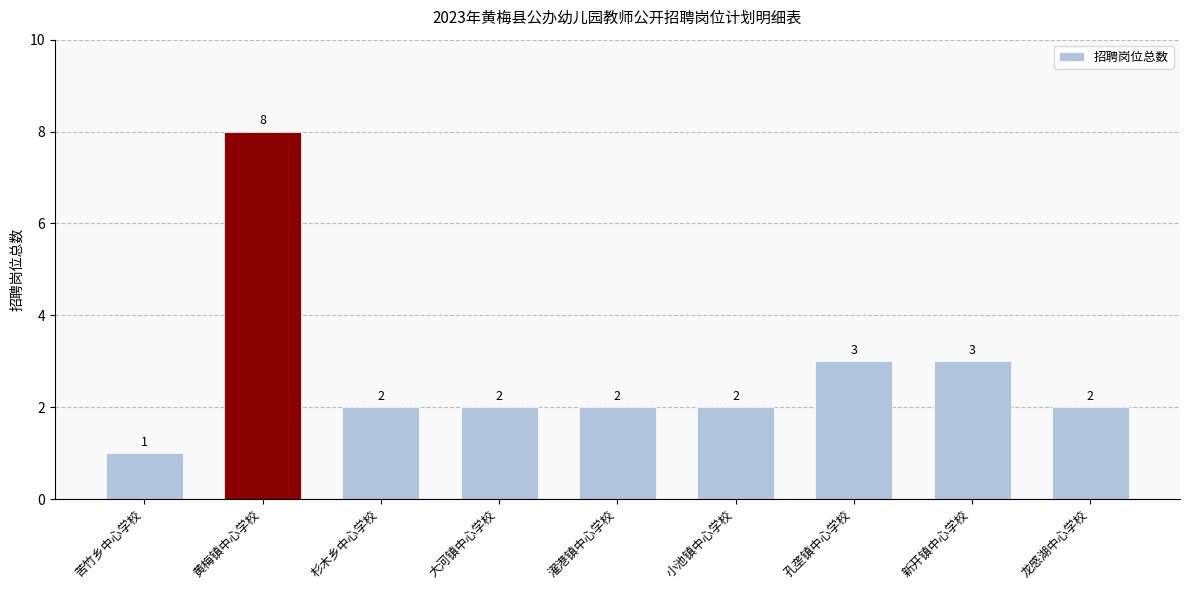

Count the number of data series in this chart.

1